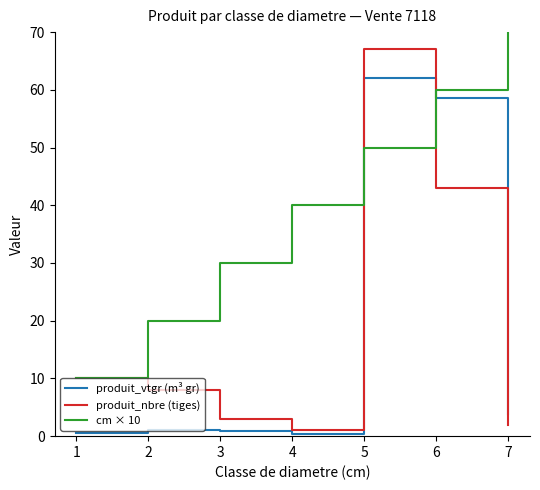

How many series are shown in this chart?

3